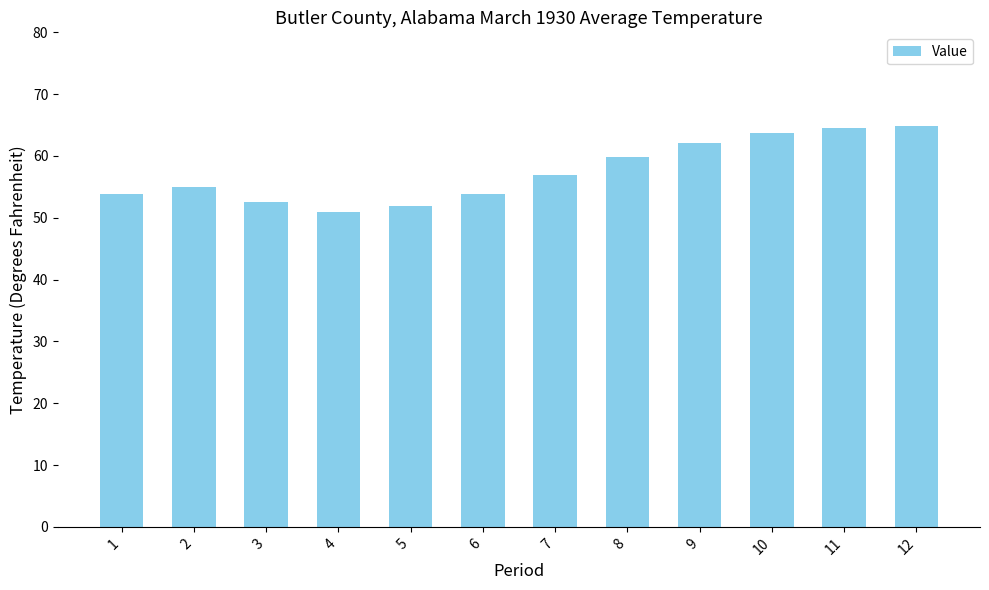

What is the sum of all values?

690.2